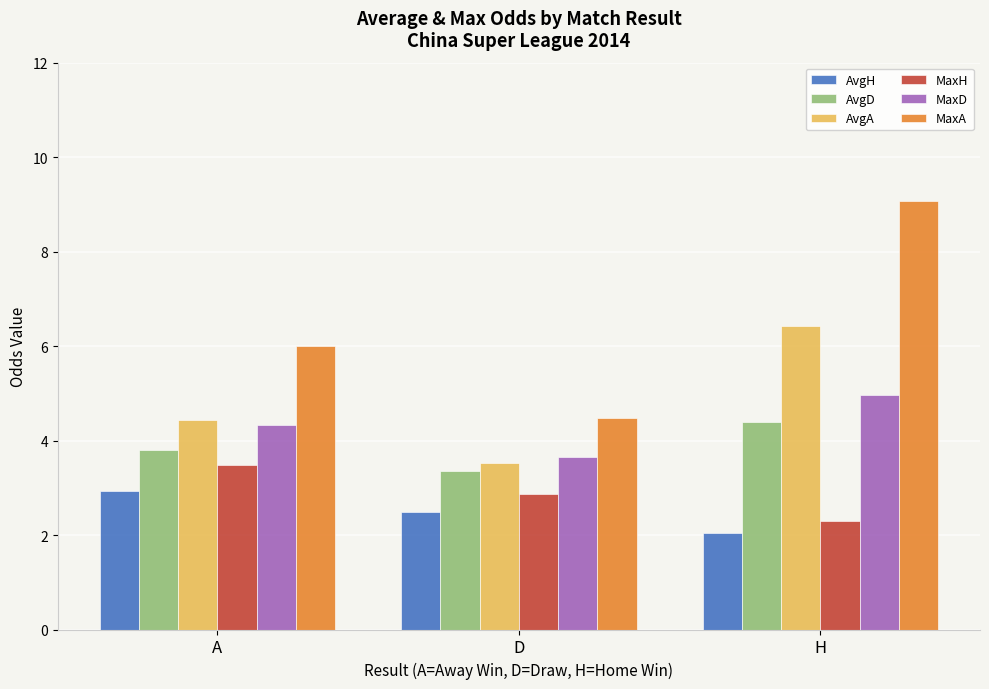

What is the sum of all MaxA values?

19.5